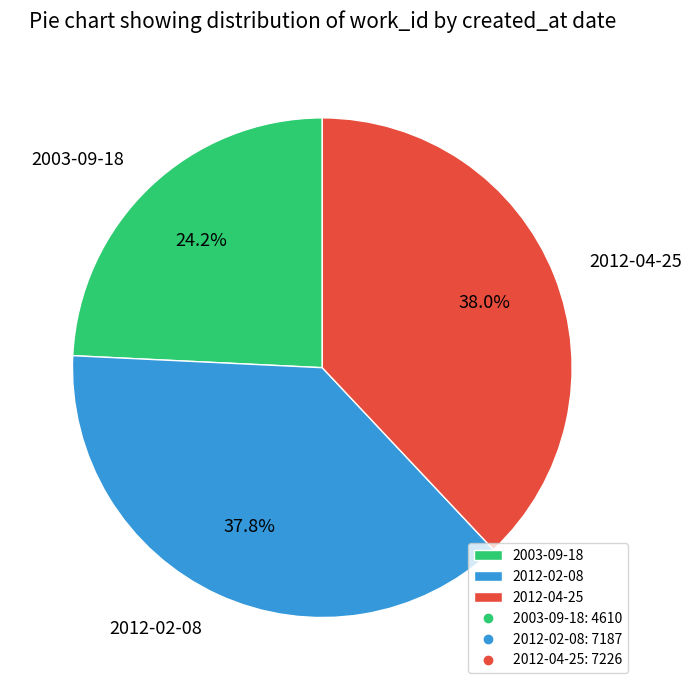

The 2003-09-18 slice represents 24% of the pie. True or false?

True